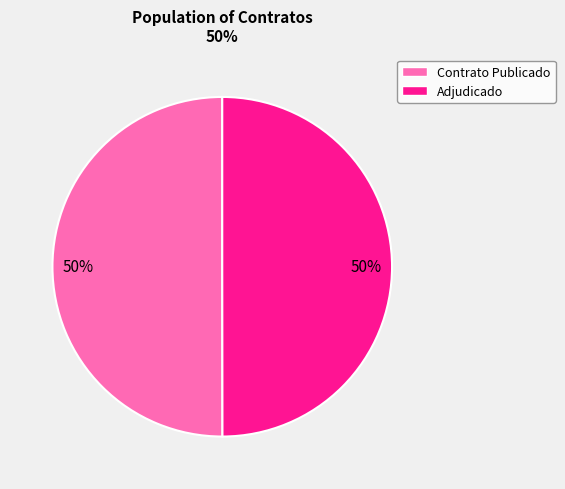

Count the number of slices in the pie.

2